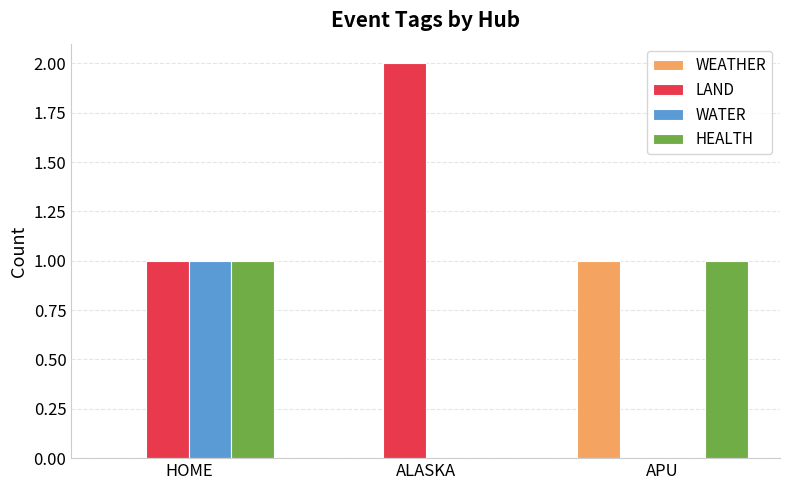

At which category is the sum across all series the highest?

HOME